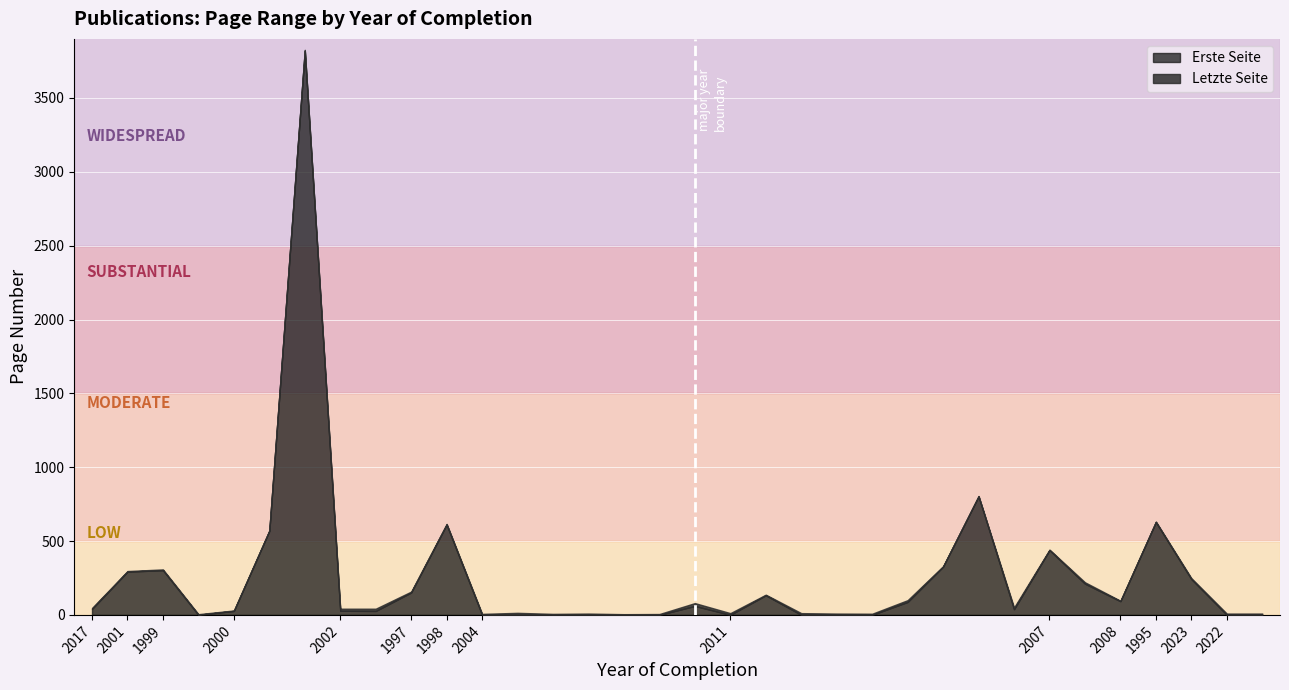

Where does the data first go above 50?

2001